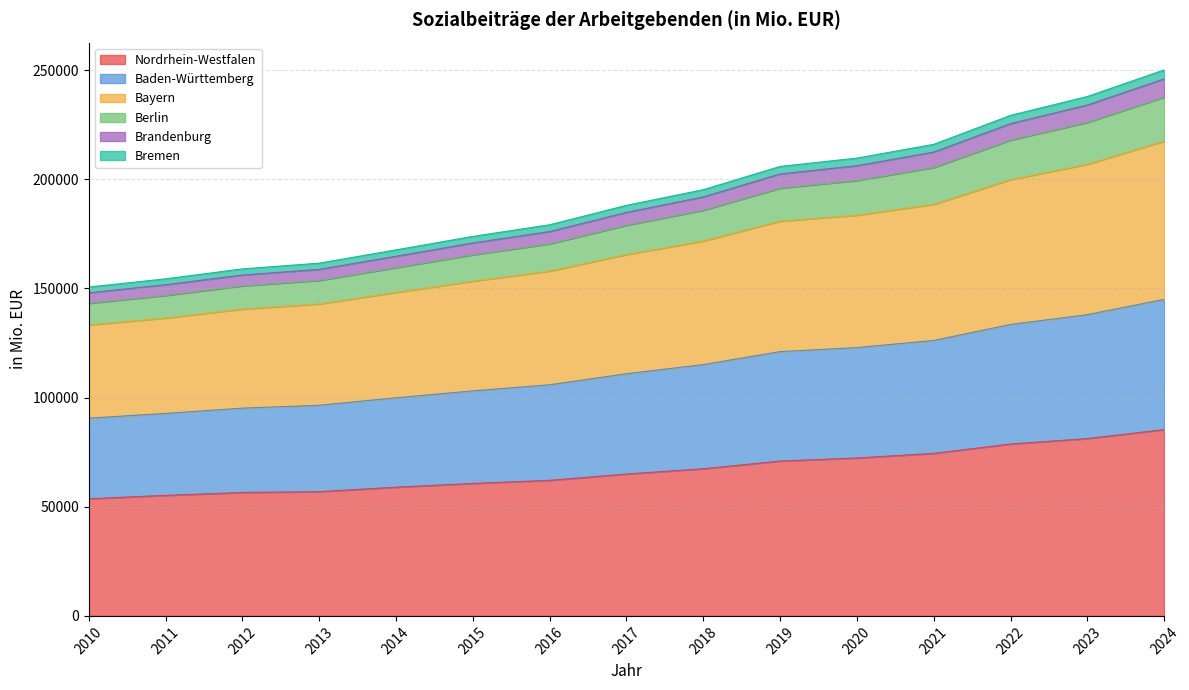

What is the maximum value for Nordrhein-Westfalen?

85329.7